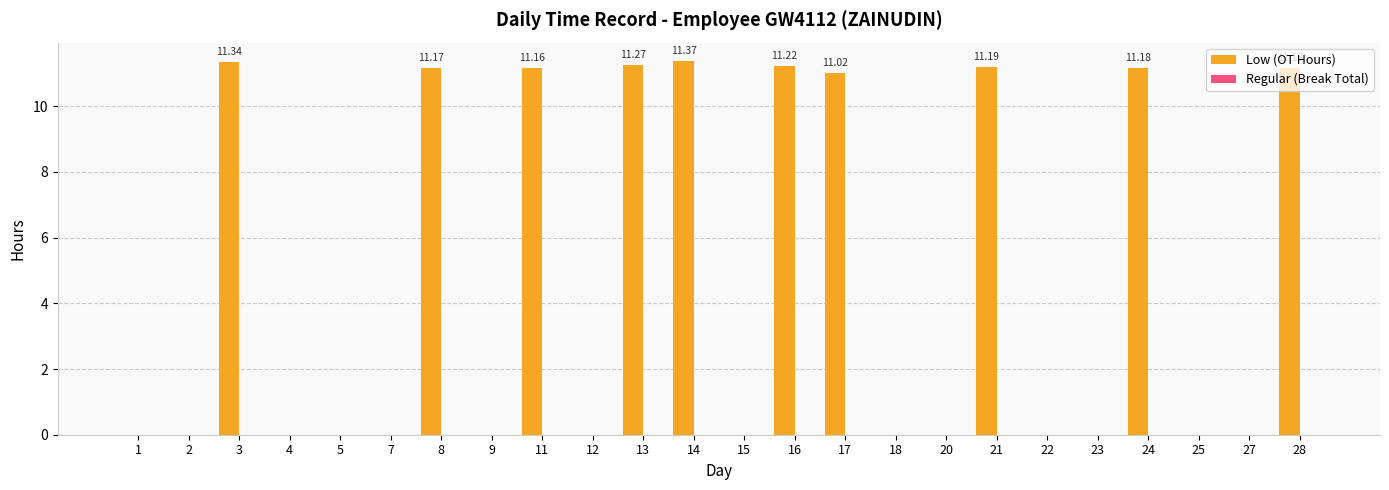

Are the bars horizontal?

No